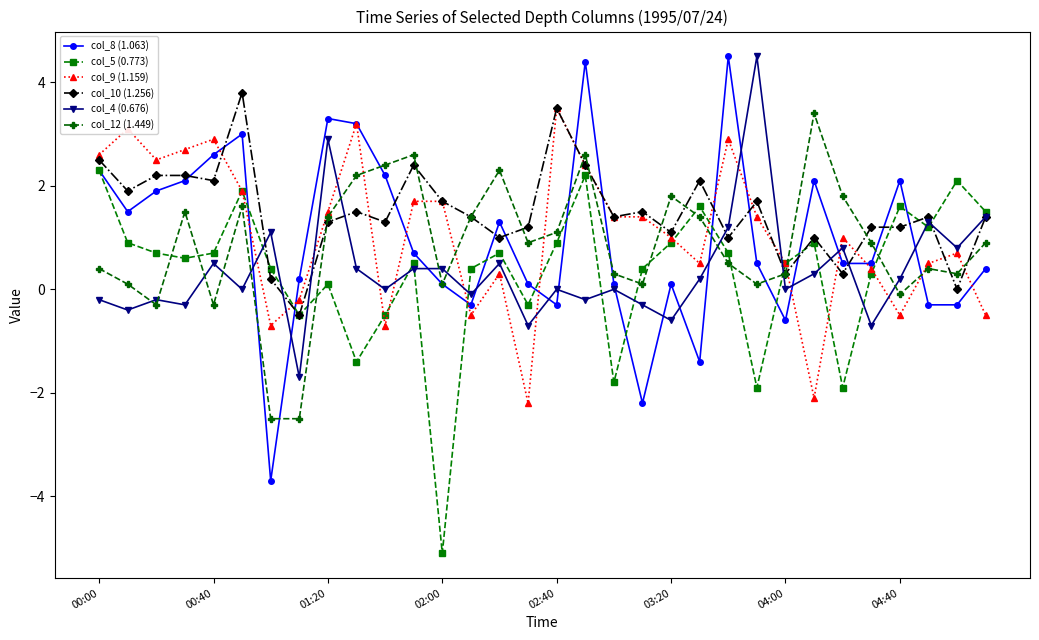

Which series has the largest total across all categories?

col_10 (1.256)